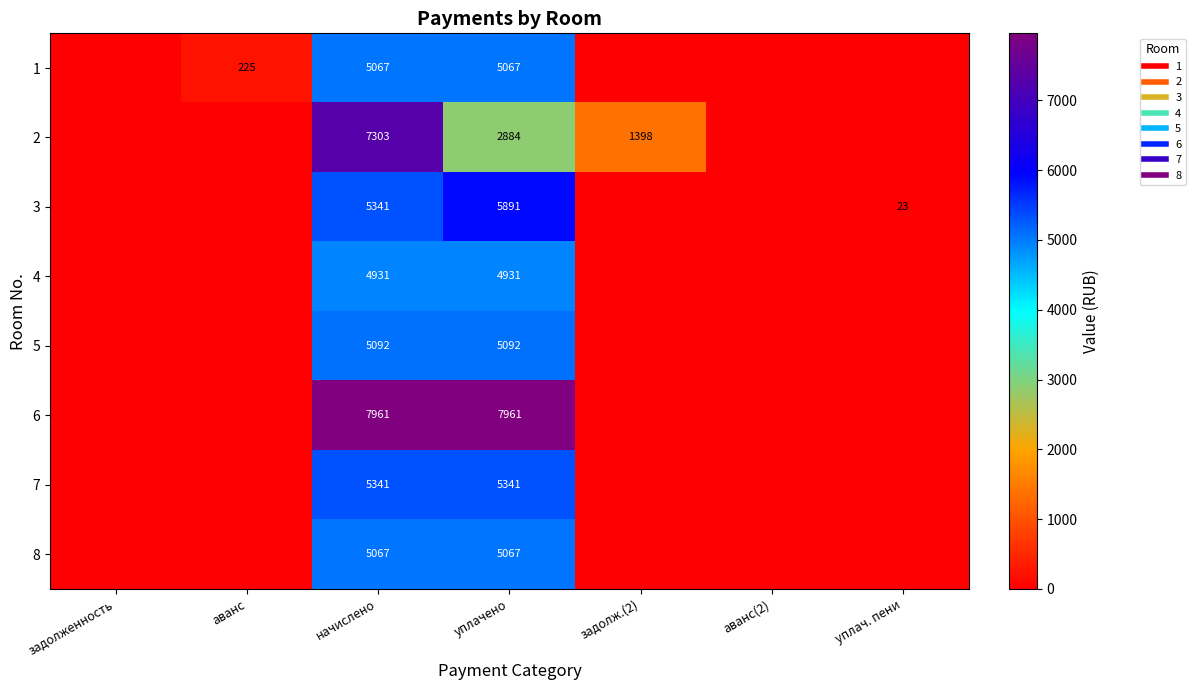

At which label is 5 closest to 2546?

задолженность